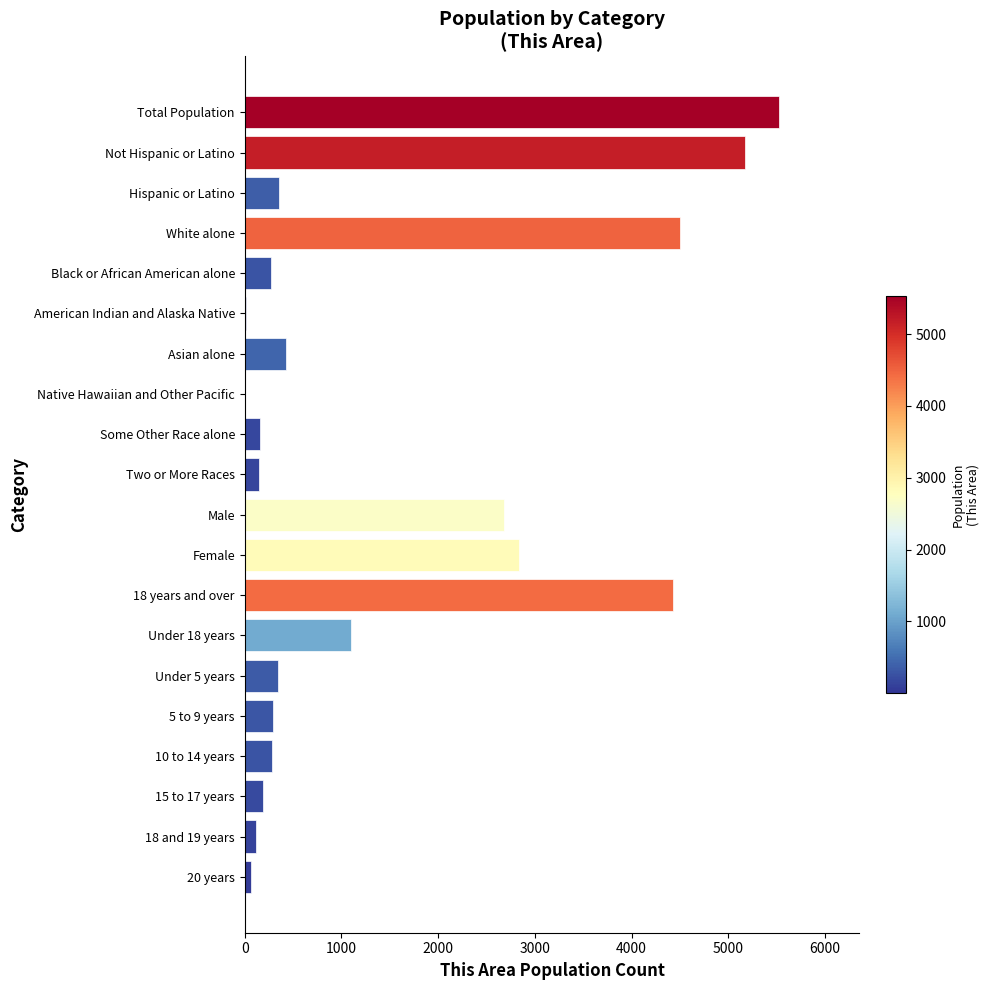

What is the change in value from 10 to 14 years to Asian alone?

+148